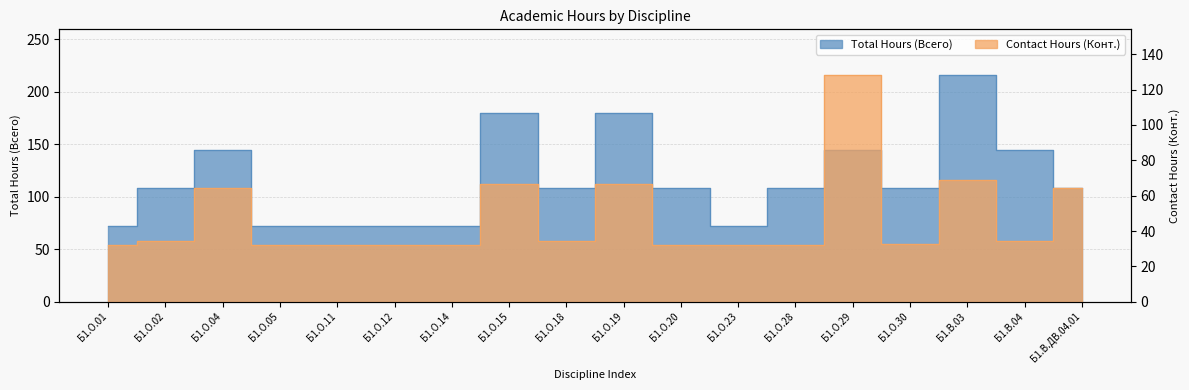

What is the approximate value of Contact Hours (Конт.) at Б1.О.29?

128.4